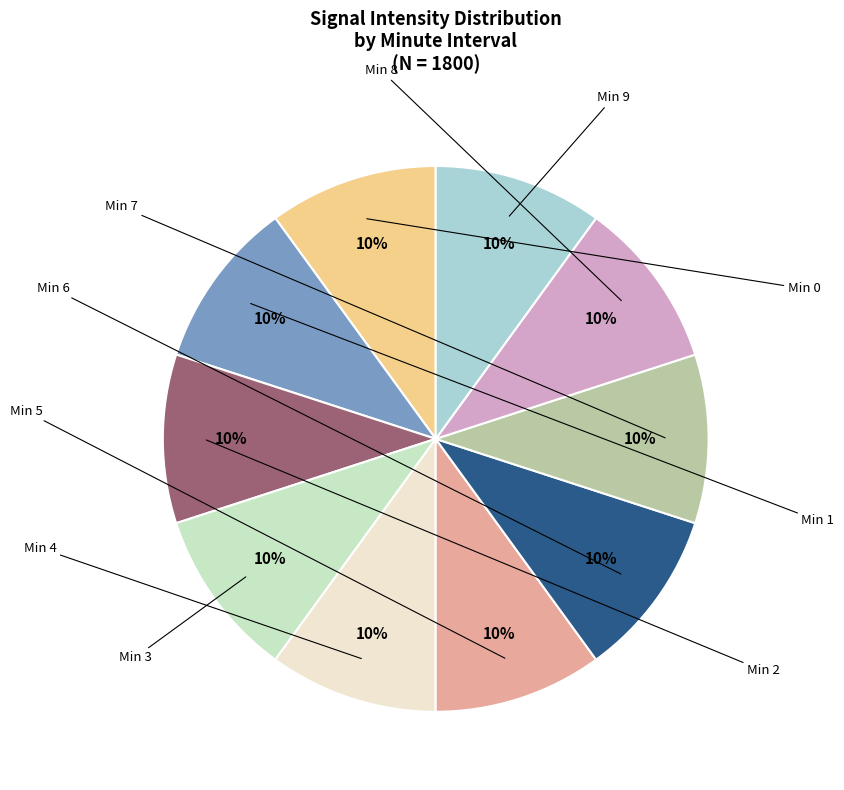

How many segments does this pie chart have?

10